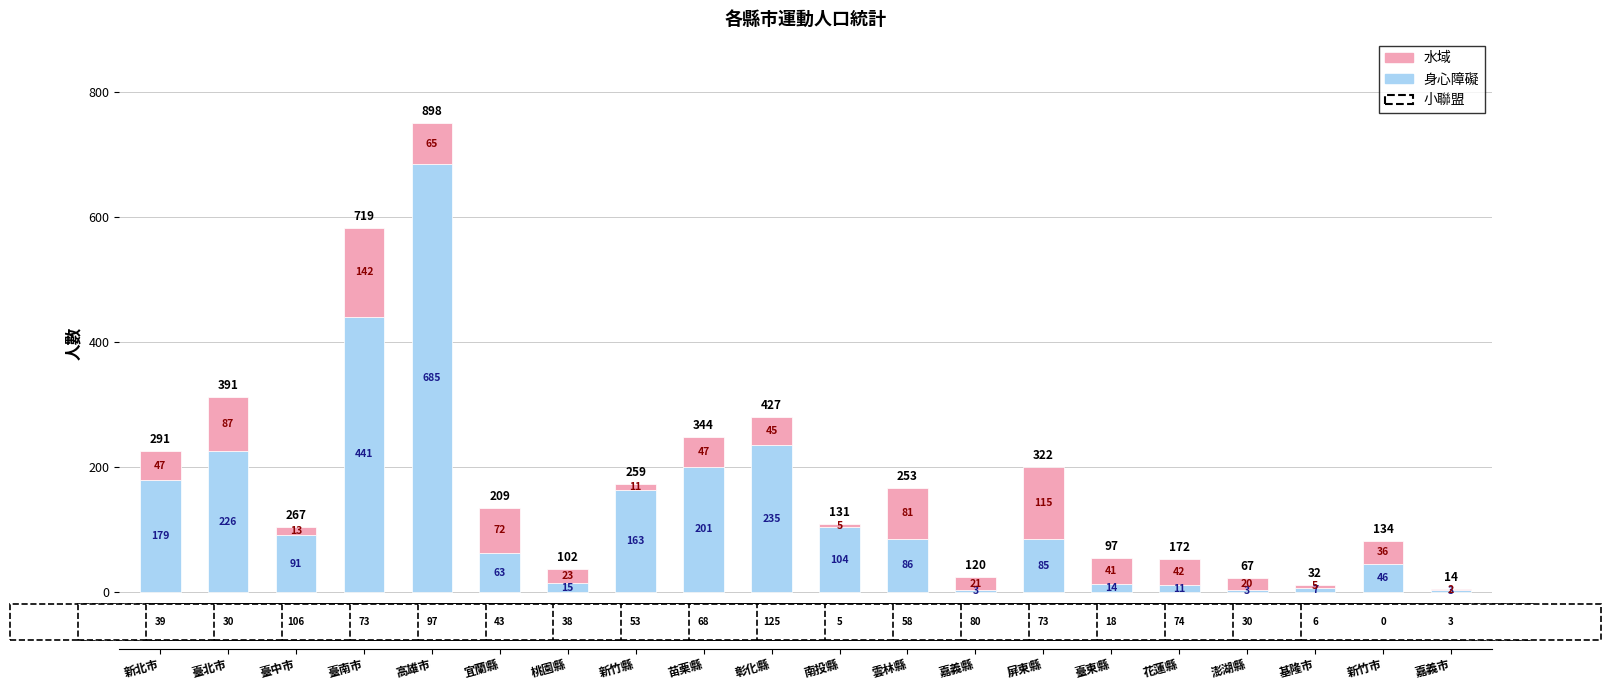

Which category has the highest value in the 身心障礙 series?

高雄市